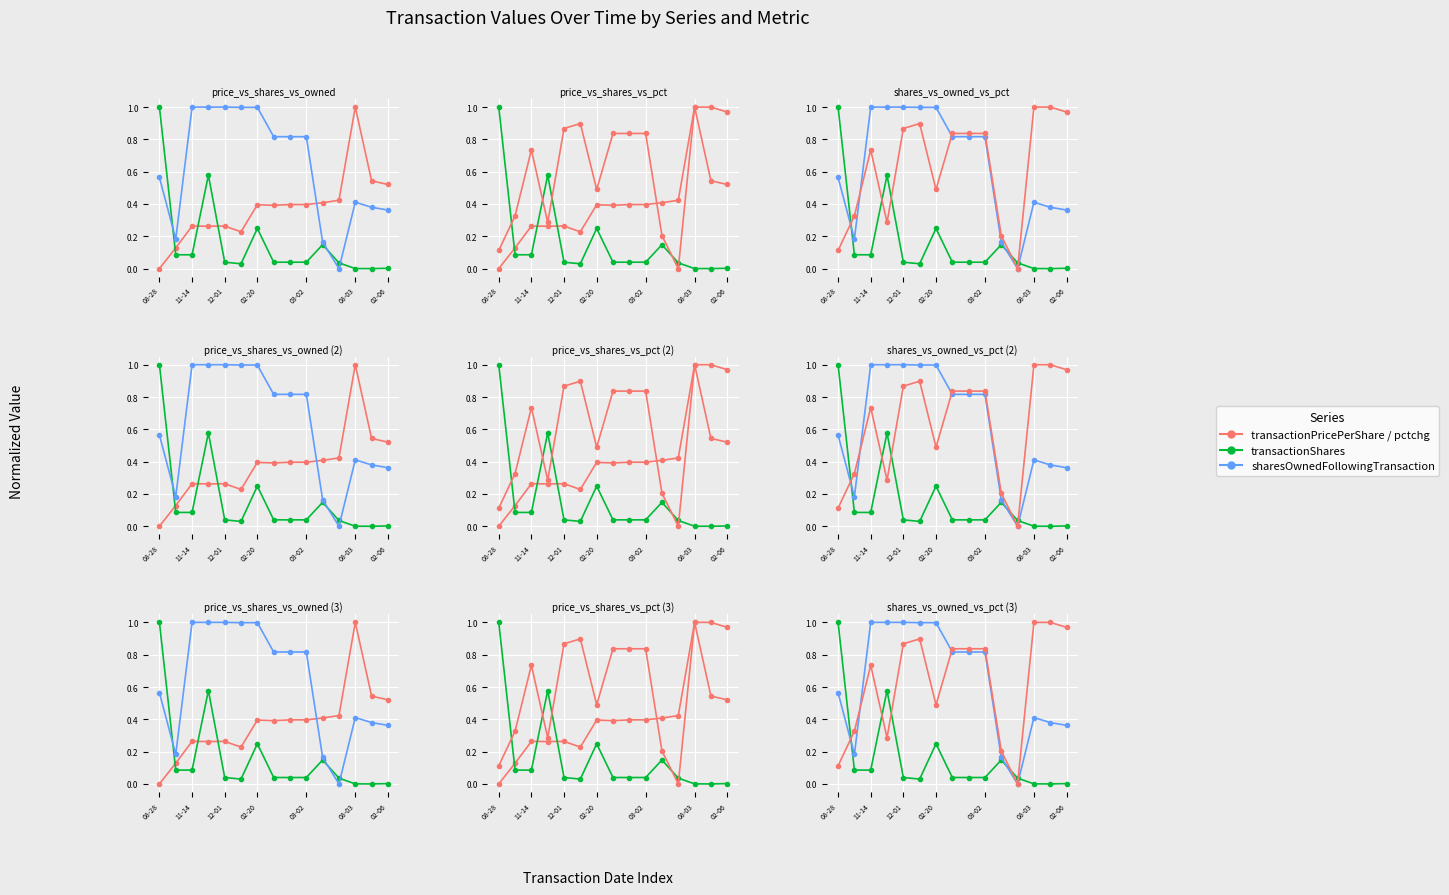

How many times do transactionShares and sharesOwnedFollowingTransaction cross each other?

3